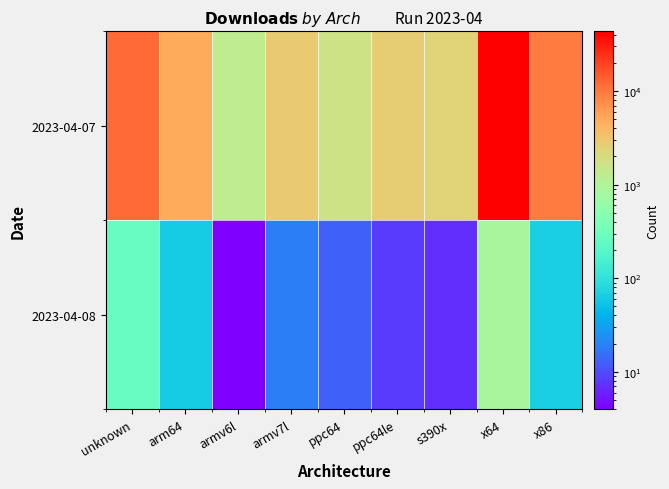

At which category is the sum across all series the highest?

x64